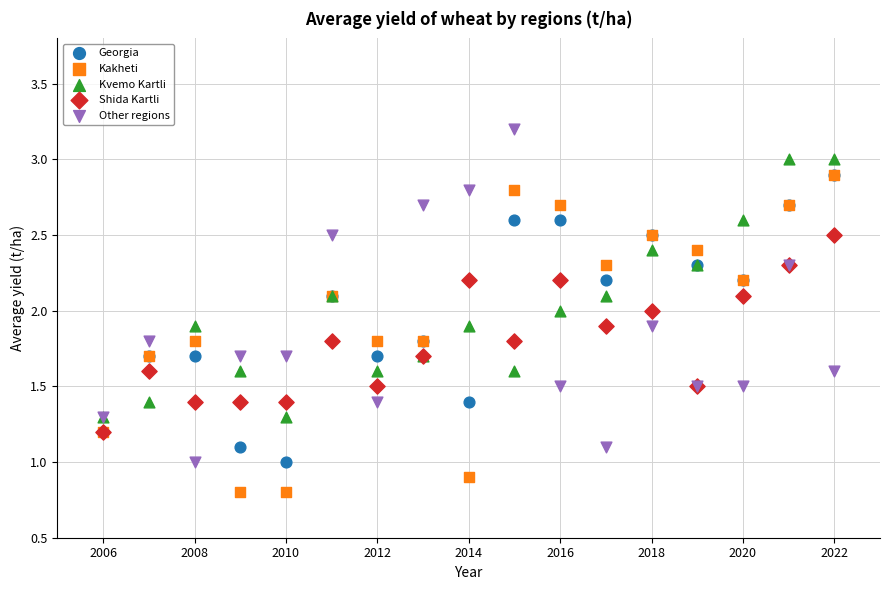

What are all the series names shown in the legend?

Georgia, Kakheti, Kvemo Kartli, Shida Kartli, Other regions